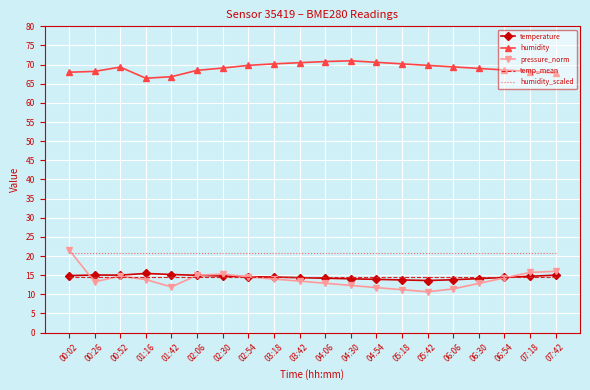

What is the spread (max minus min) of values at 07:18?

53.7